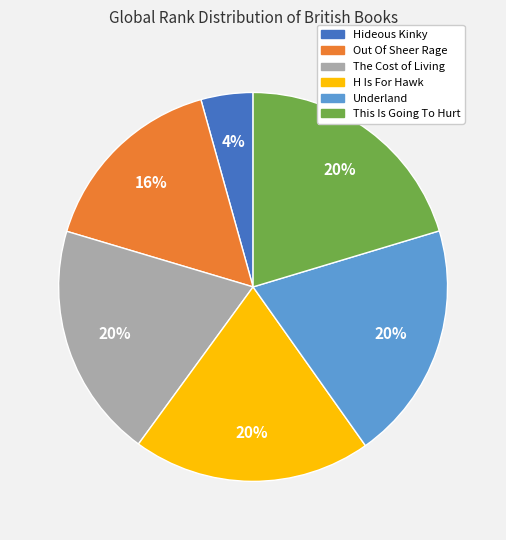

What is the smallest slice in the pie chart?

Hideous Kinky